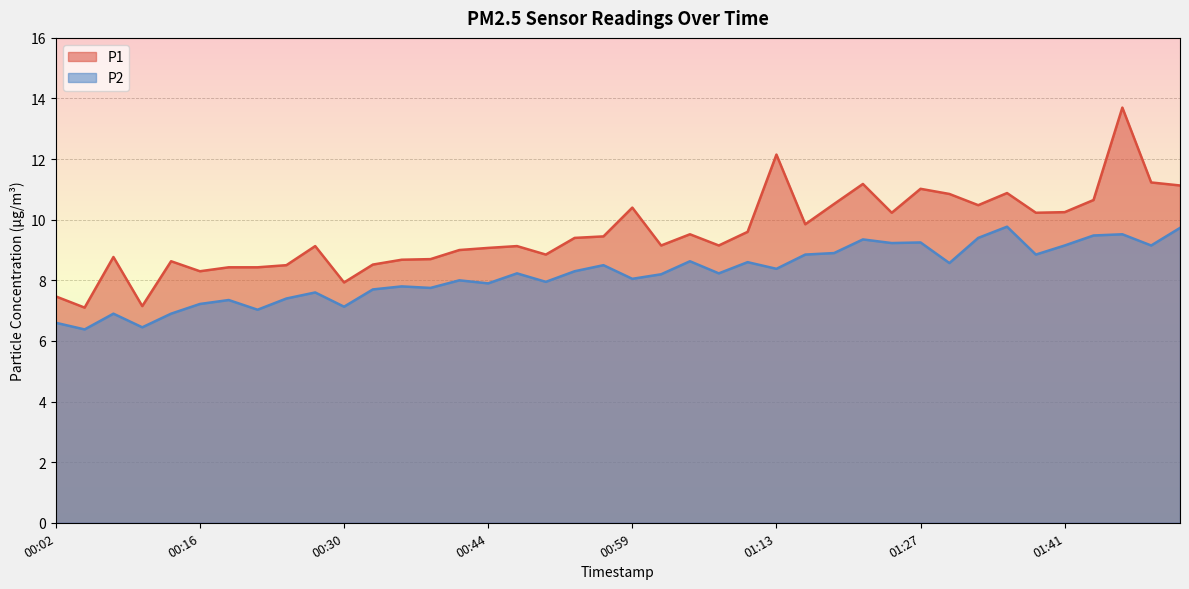

Between 00:22 and 00:44, which series saw the biggest shift?

P2